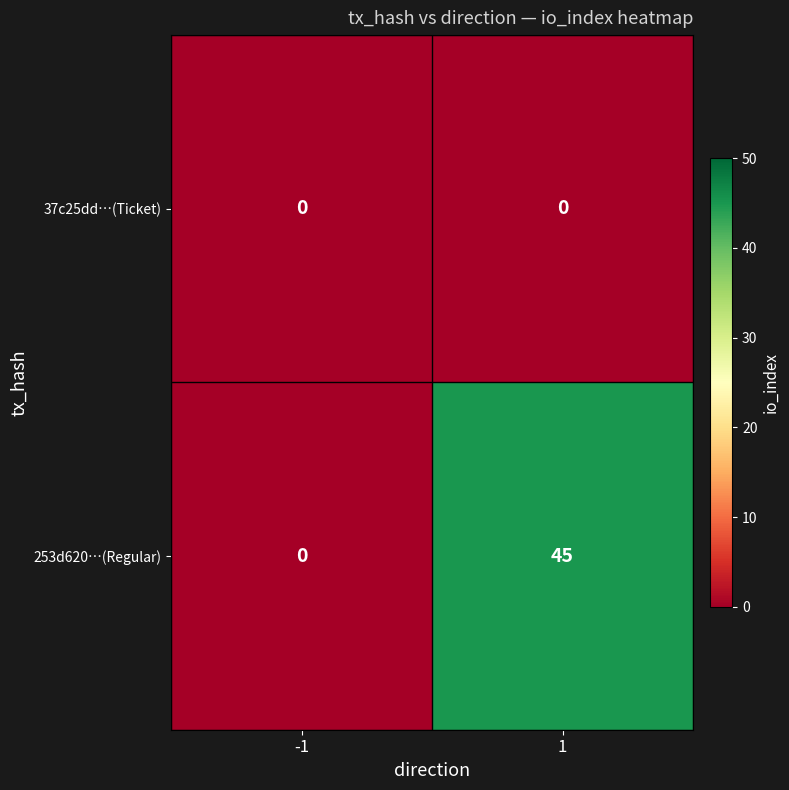

What is the maximum value shown in the chart?

45